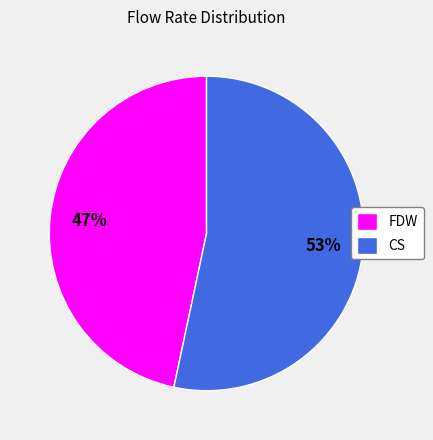

How many slices are in this pie chart?

2